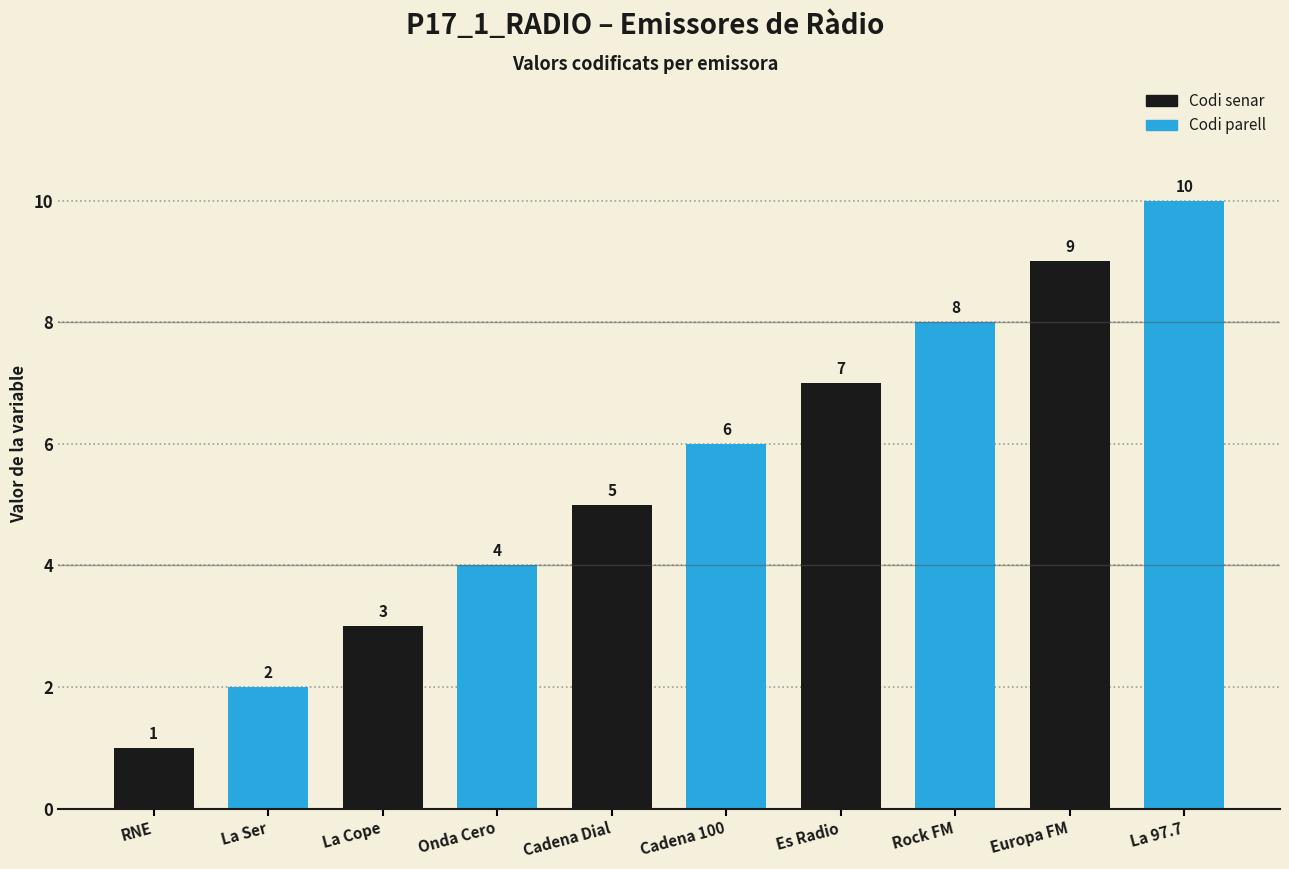

Rank the categories by value from highest to lowest.

La 97.7, Europa FM, Rock FM, Es Radio, Cadena 100, Cadena Dial, Onda Cero, La Cope, La Ser, RNE